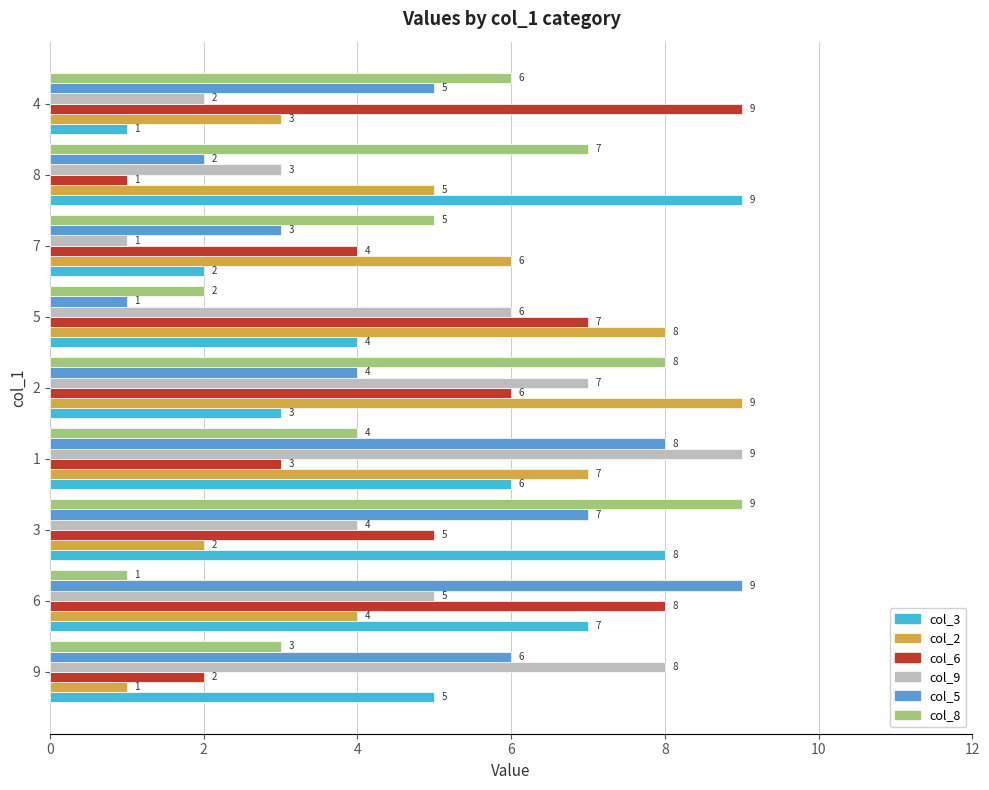

What is the difference between the highest and lowest values at 4?

8